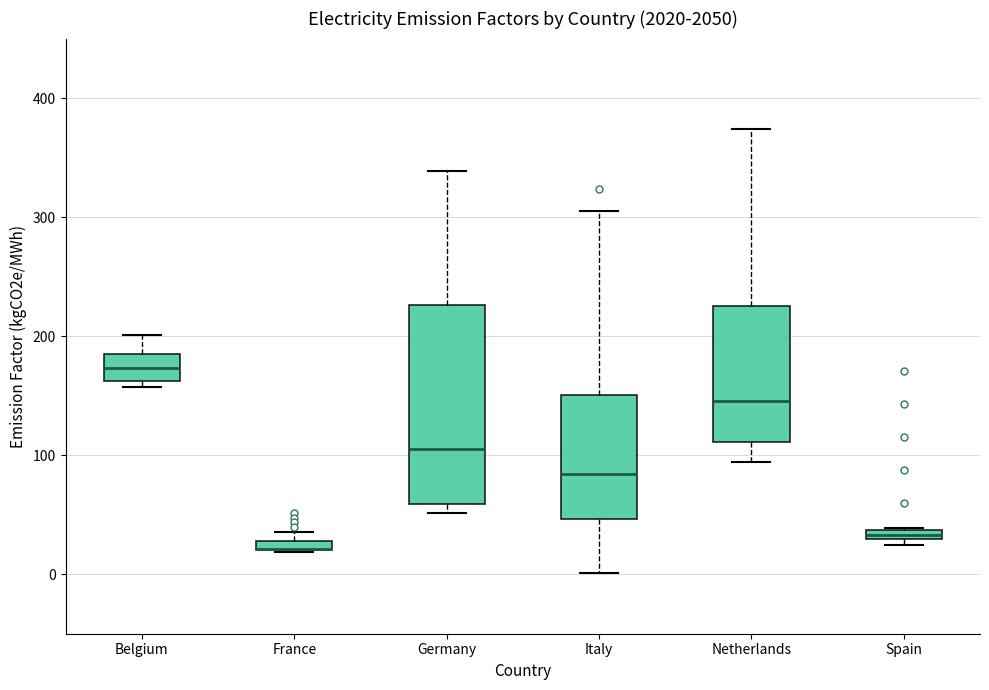

Comparing the boxes themselves (not the whiskers), which one is the tallest?

Germany